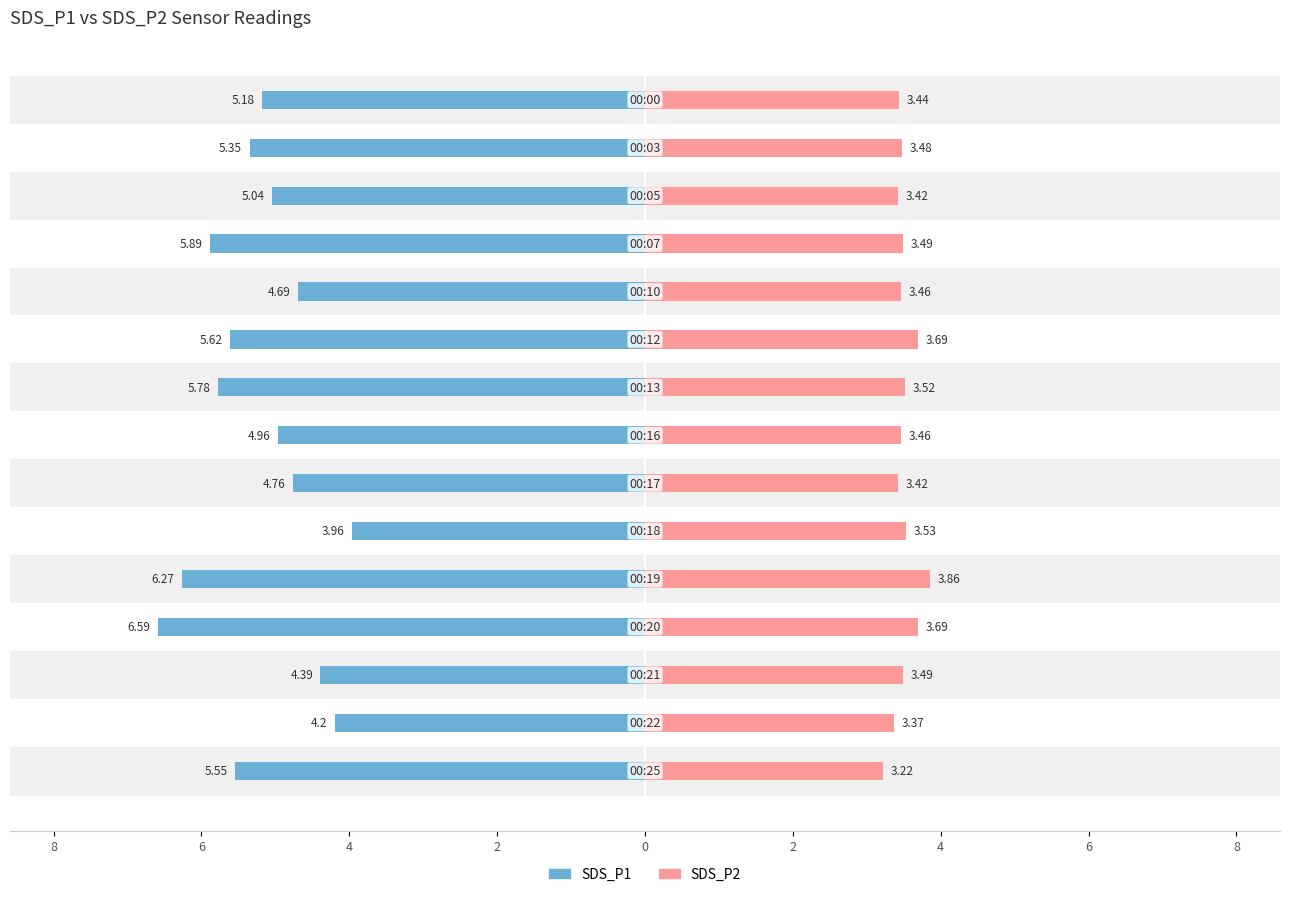

How many bars are there in each group?

2